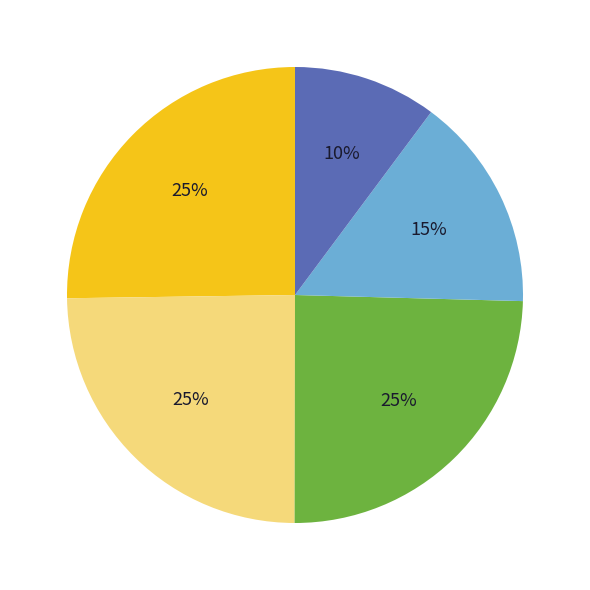

To the nearest percent, what is the average slice percentage?

20%